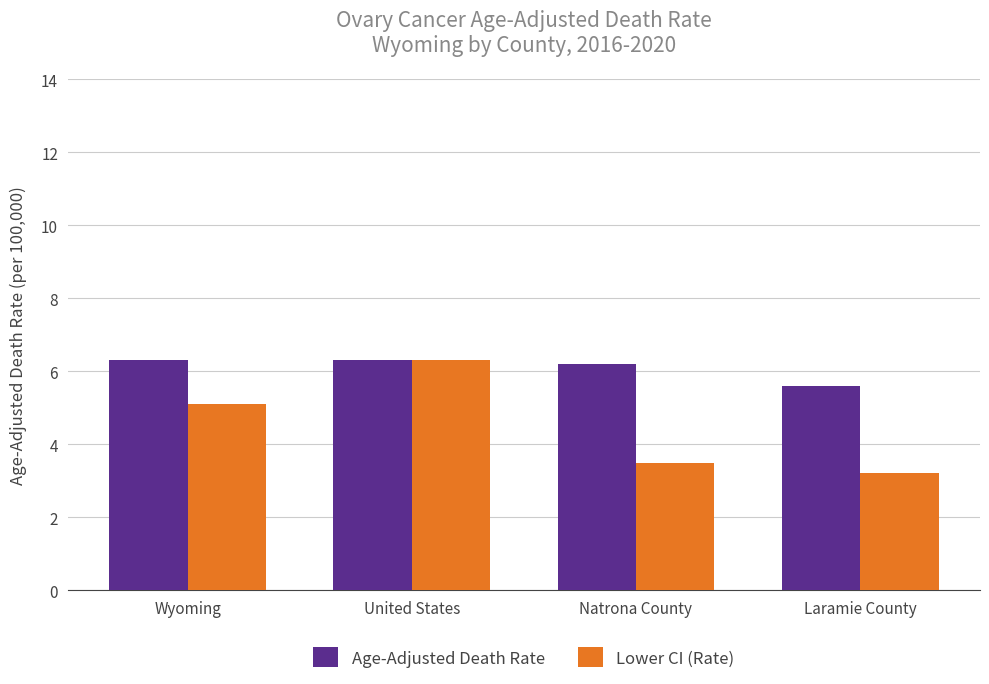

True or false: Lower CI (Rate) has a value of 1.3 at Wyoming.

False